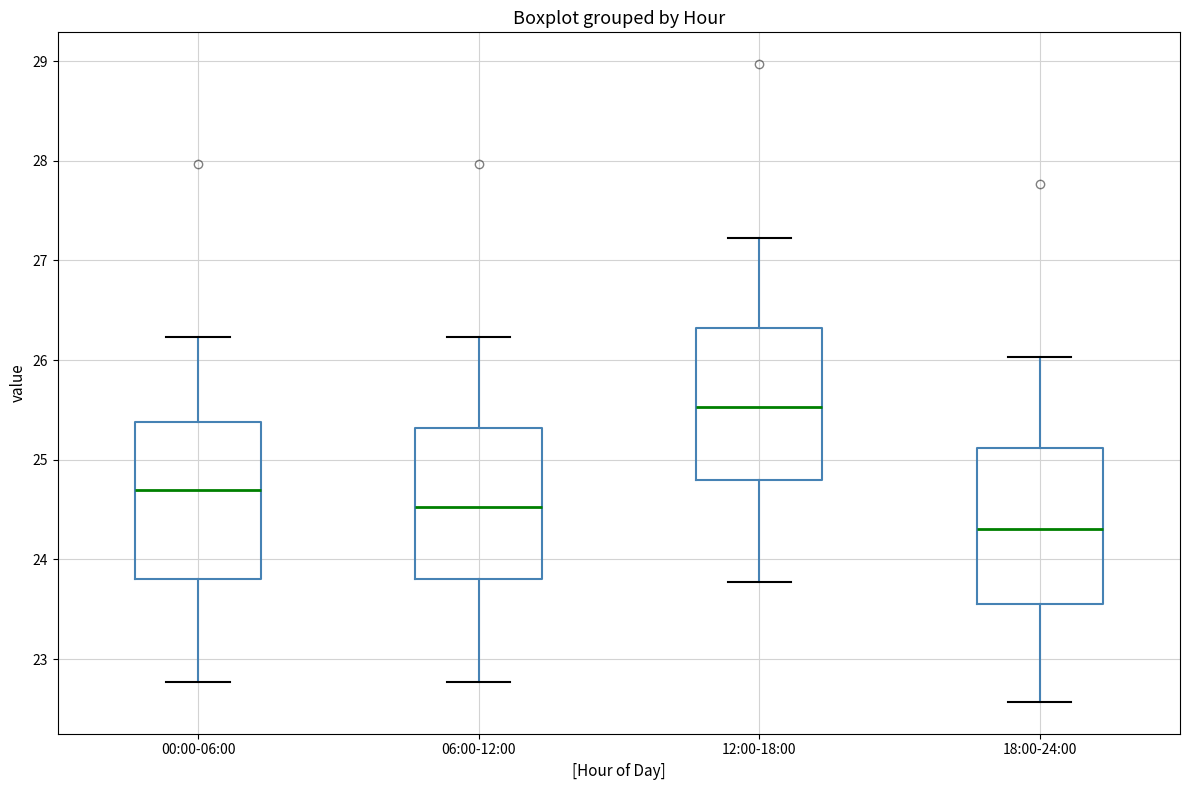

Reading left to right, transcribe this box plot: for each box, give where its median line is, the range the box spans, and where its two whiskers end, as read against the y-axis. The values are not printed on the chart, so give them approximately, as read against the axis.

00:00-06:00: median 24.7, box 23.8 to 25.4, whiskers 22.8 to 26.2
06:00-12:00: median 24.5, box 23.8 to 25.3, whiskers 22.8 to 26.2
12:00-18:00: median 25.5, box 24.8 to 26.3, whiskers 23.8 to 27.2
18:00-24:00: median 24.3, box 23.6 to 25.1, whiskers 22.6 to 26.0